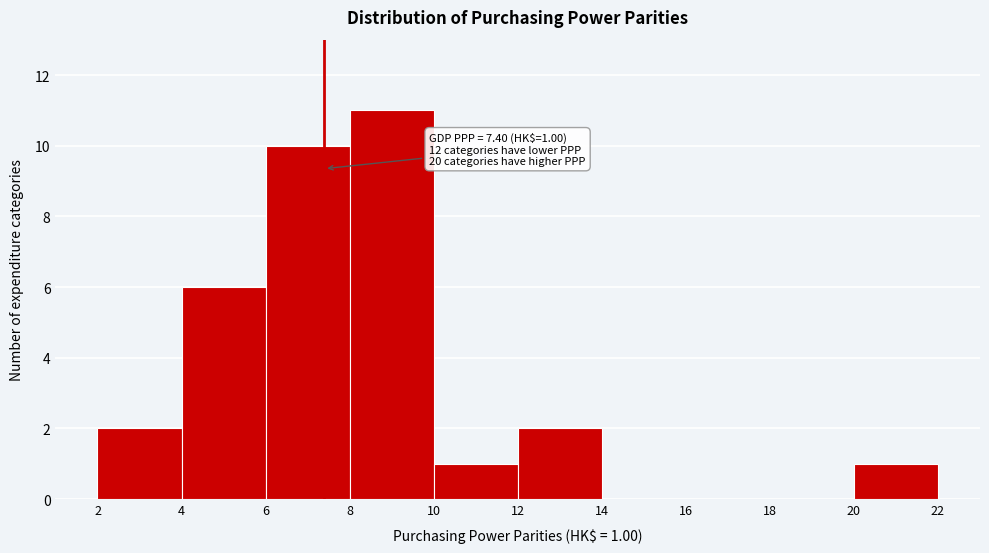

Over which range of the x-axis is the bar tallest?

8 to 10